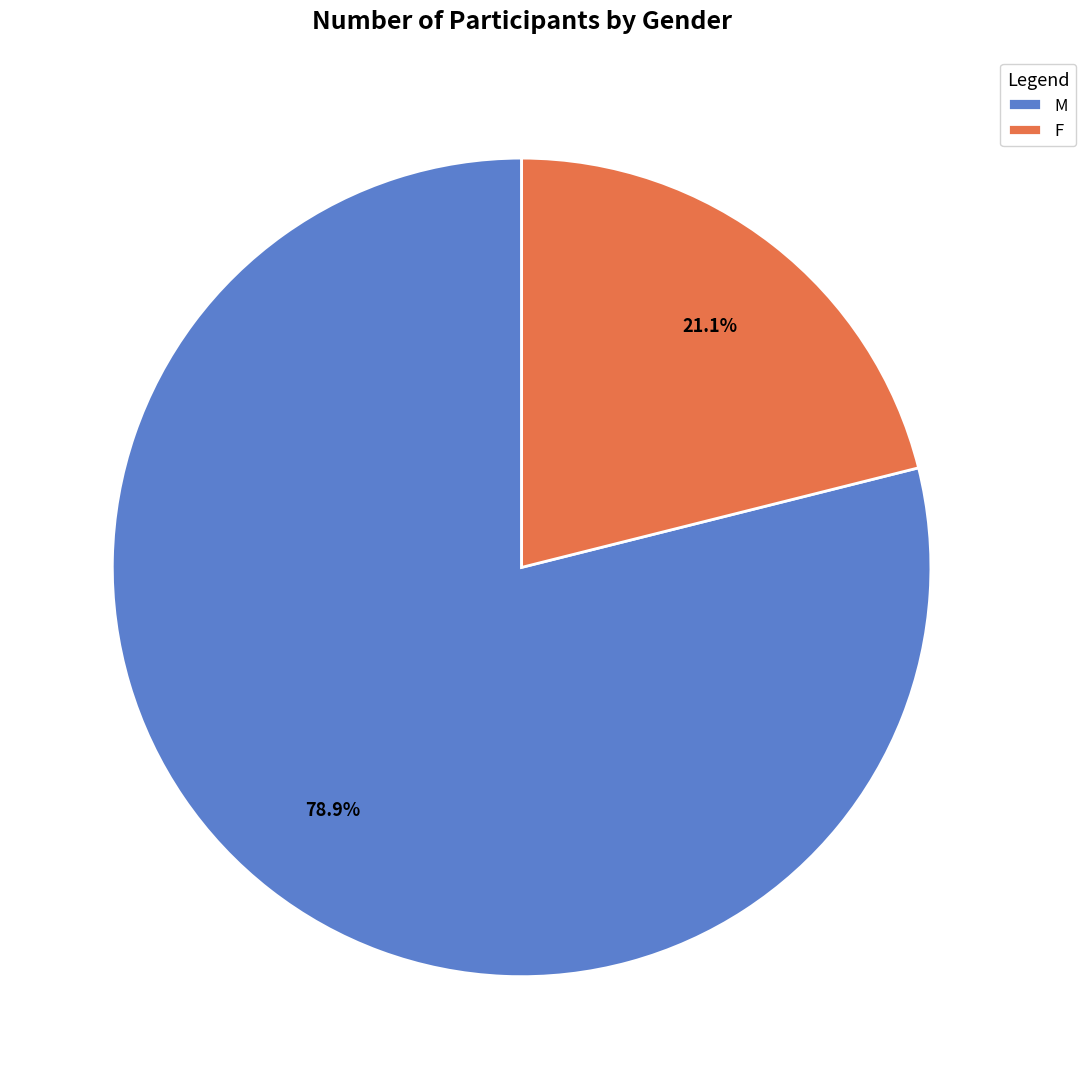

Is there any slice that represents more than half of the pie?

Yes